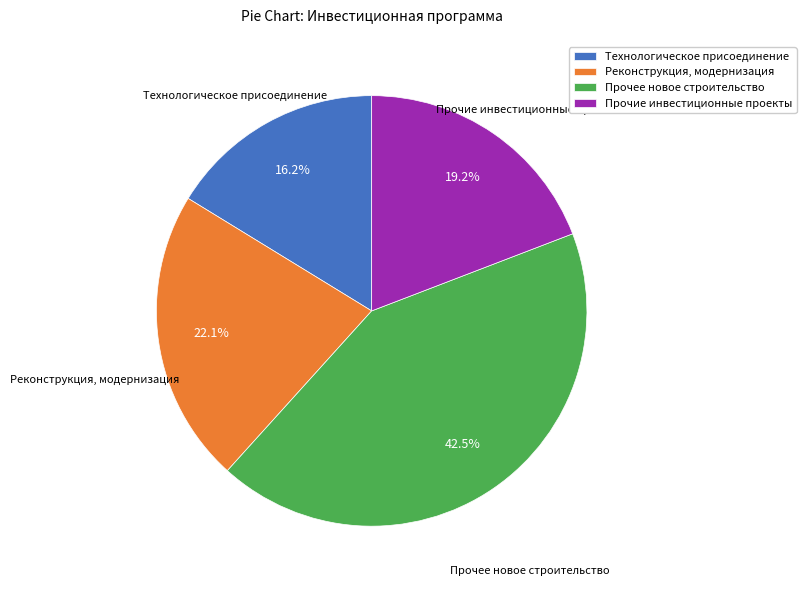

How many segments does this pie chart have?

4